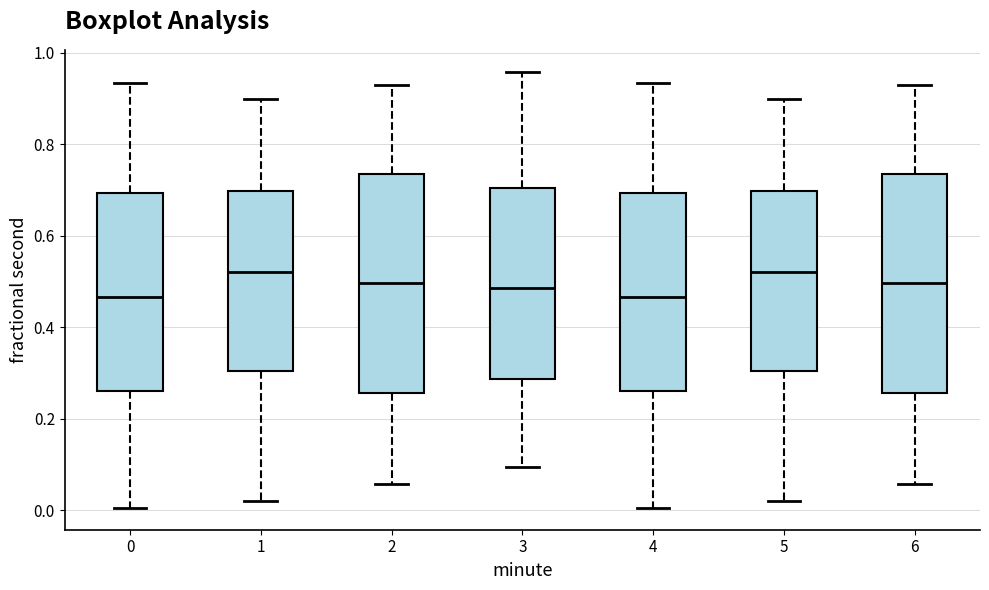

Reading left to right, transcribe this box plot: for each box, give where its median line is, the range the box spans, and where its two whiskers end, as read against the y-axis. The values are not printed on the chart, so give them approximately, as read against the axis.

0: median 0.46, box 0.26 to 0.70, whiskers 0.00 to 0.94
1: median 0.52, box 0.30 to 0.70, whiskers 0.02 to 0.90
2: median 0.50, box 0.26 to 0.74, whiskers 0.06 to 0.92
3: median 0.48, box 0.28 to 0.70, whiskers 0.10 to 0.96
4: median 0.46, box 0.26 to 0.70, whiskers 0.00 to 0.94
5: median 0.52, box 0.30 to 0.70, whiskers 0.02 to 0.90
6: median 0.50, box 0.26 to 0.74, whiskers 0.06 to 0.92